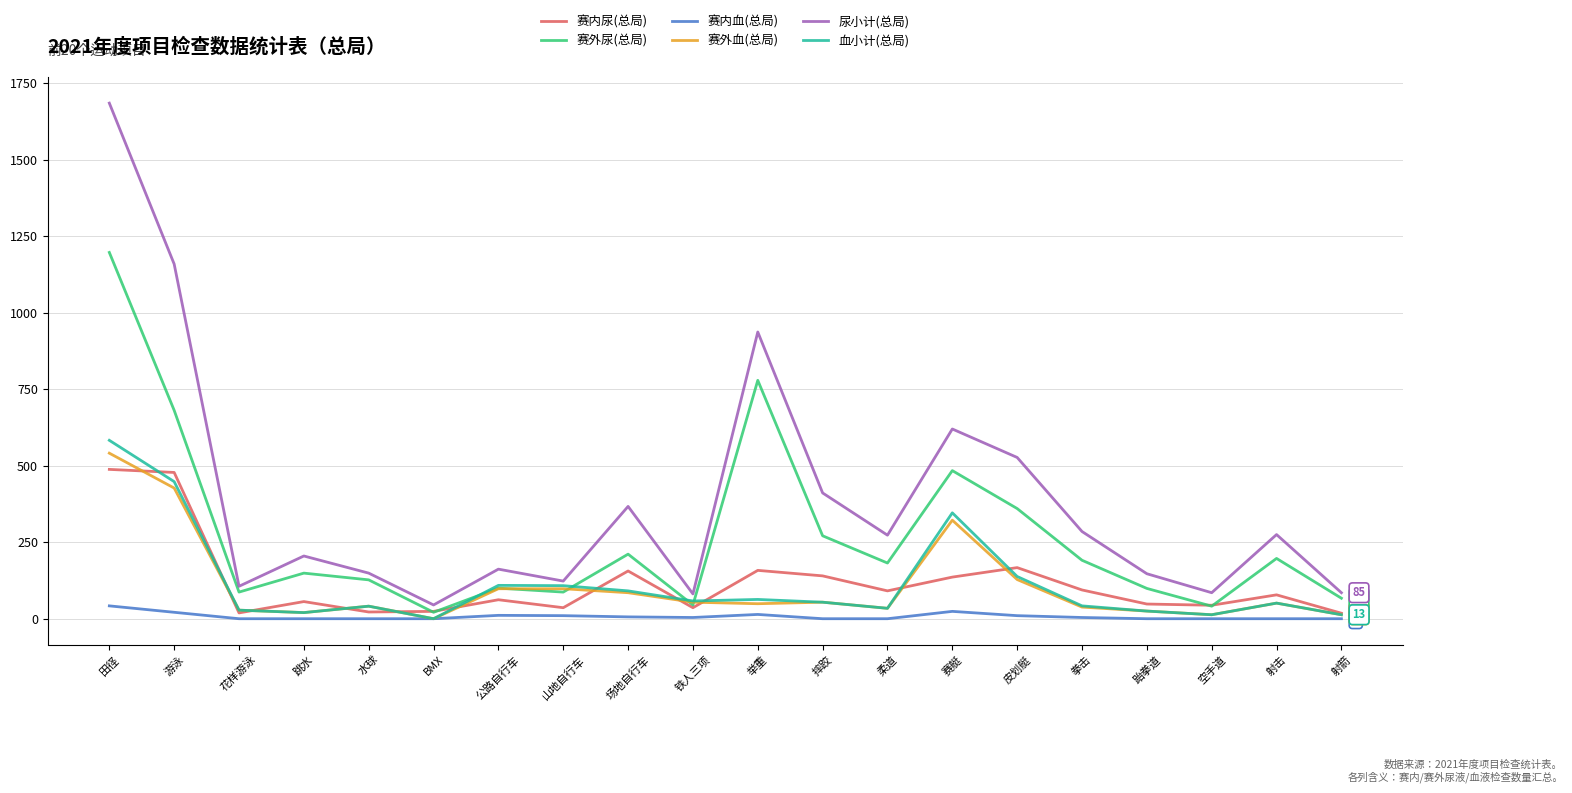

The 赛外尿(总局) series shows 271 at 摔跤. True or false?

True